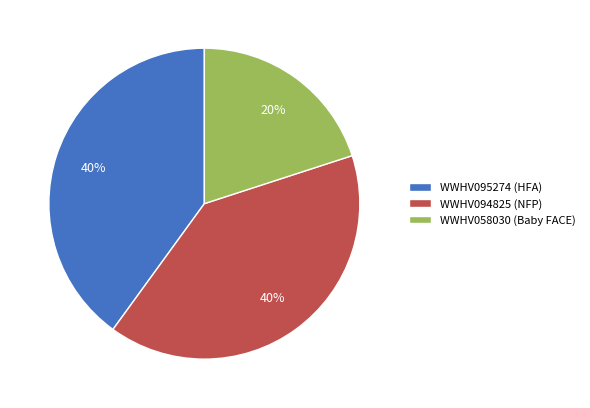

To the nearest percent, what portion does WWHV095274 (HFA) represent?

40%